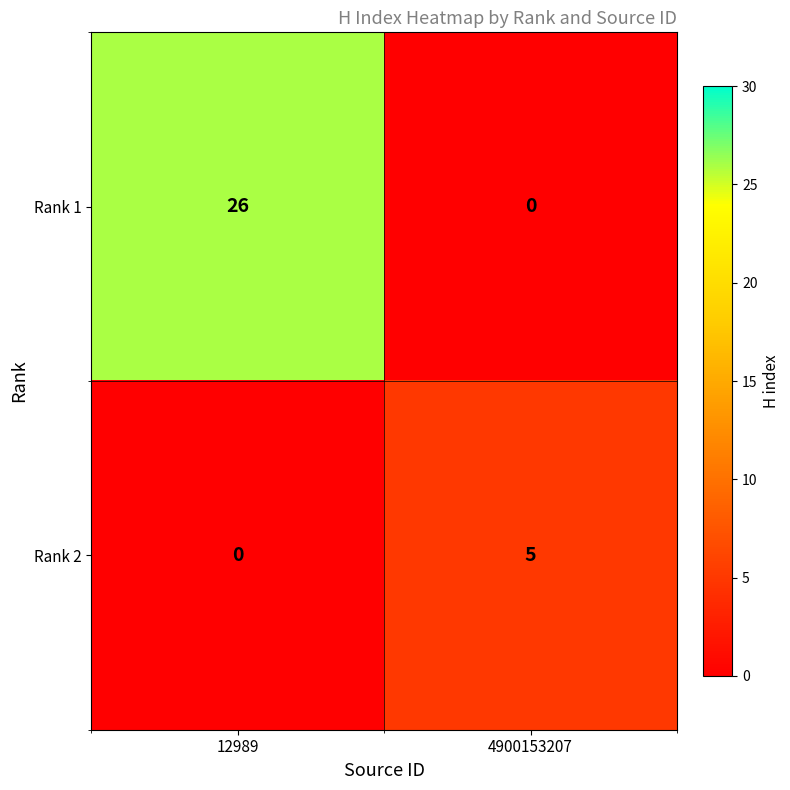

What is the difference between the maximum and minimum values in the Rank 2 series?

5